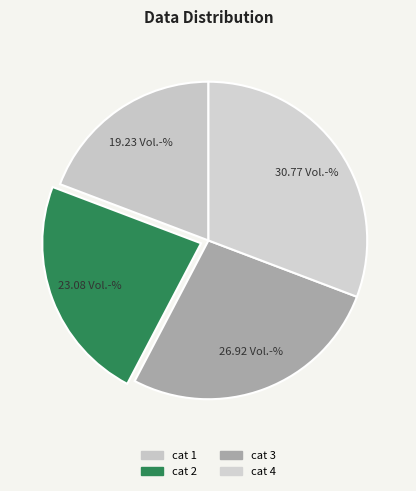

Which slice is the smallest?

1